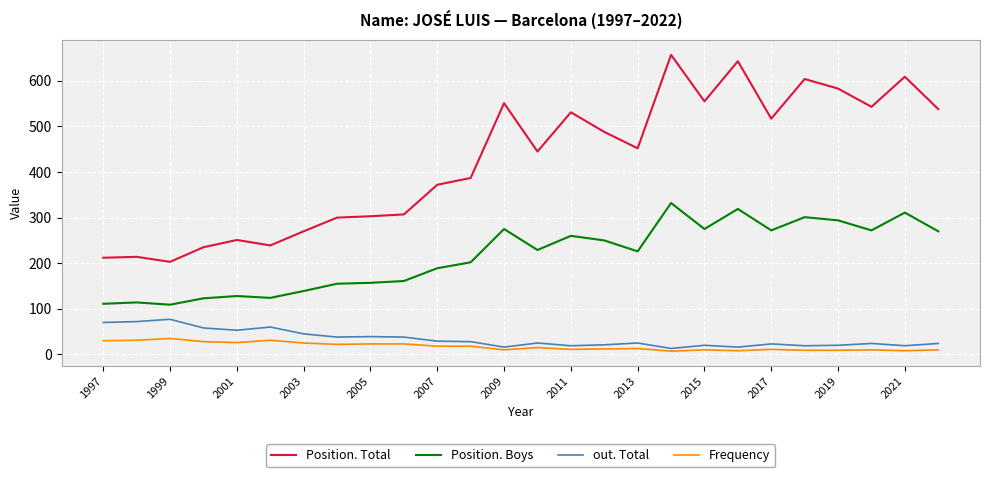

What is the sum of all out. Total values?

891